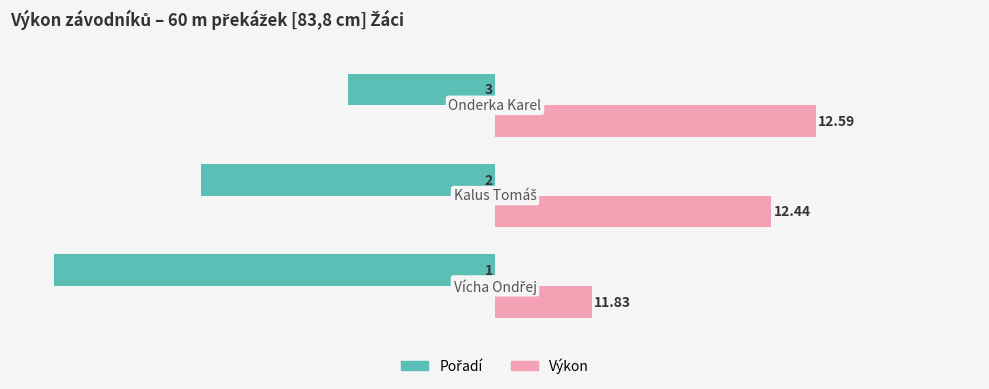

Reading left to right, list all the values displayed in this chart.

Pořadí (inverted rank %): -100.0	-66.7	-33.3
Výkon (normalized %): 22.0	62.7	72.7